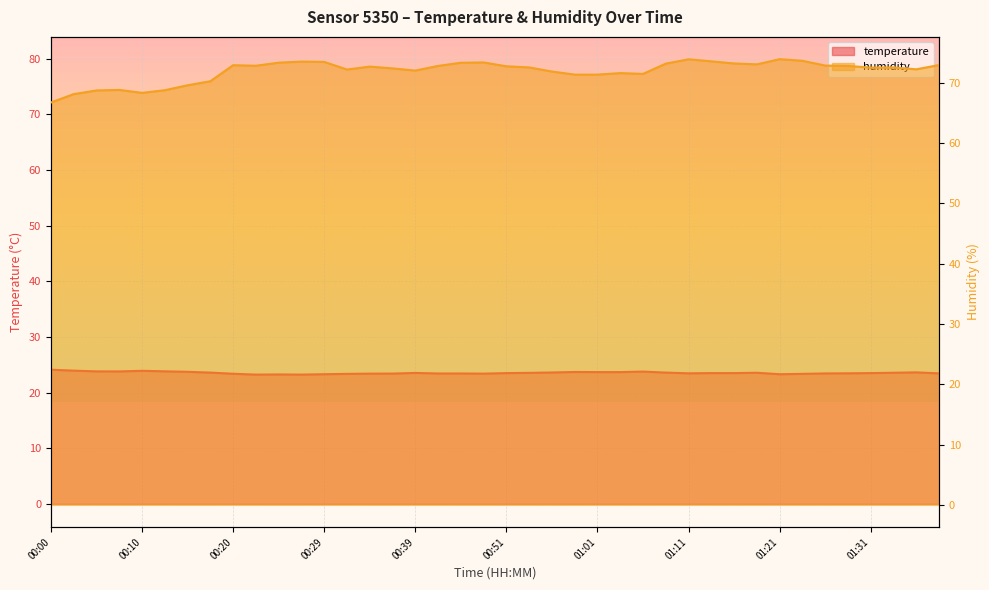

Where is the first local minimum for temperature?

00:07